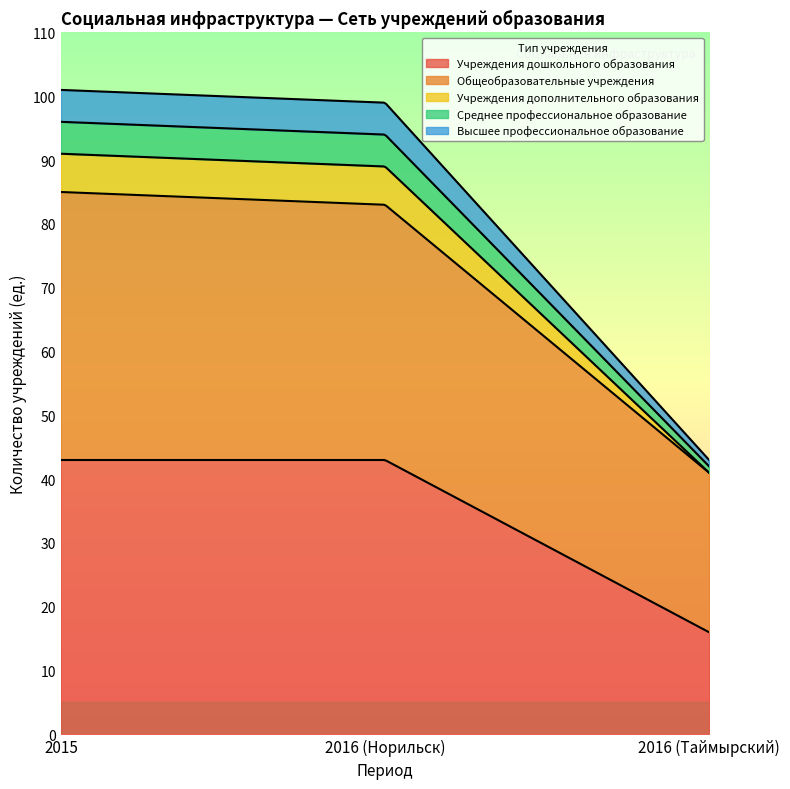

What position from the left is 2015?

1